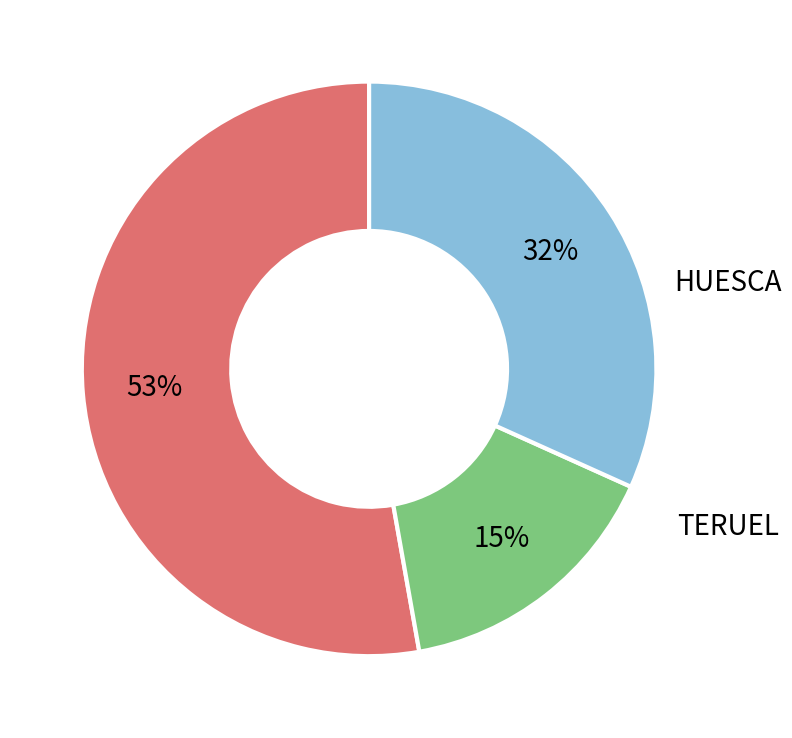

How many segments does this pie chart have?

3